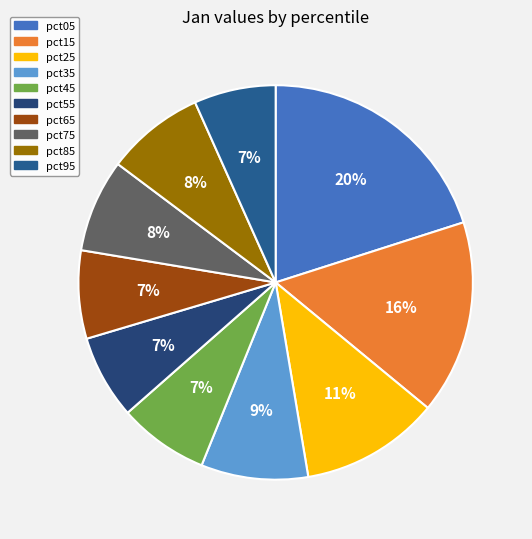

Is there a majority slice in this chart?

No